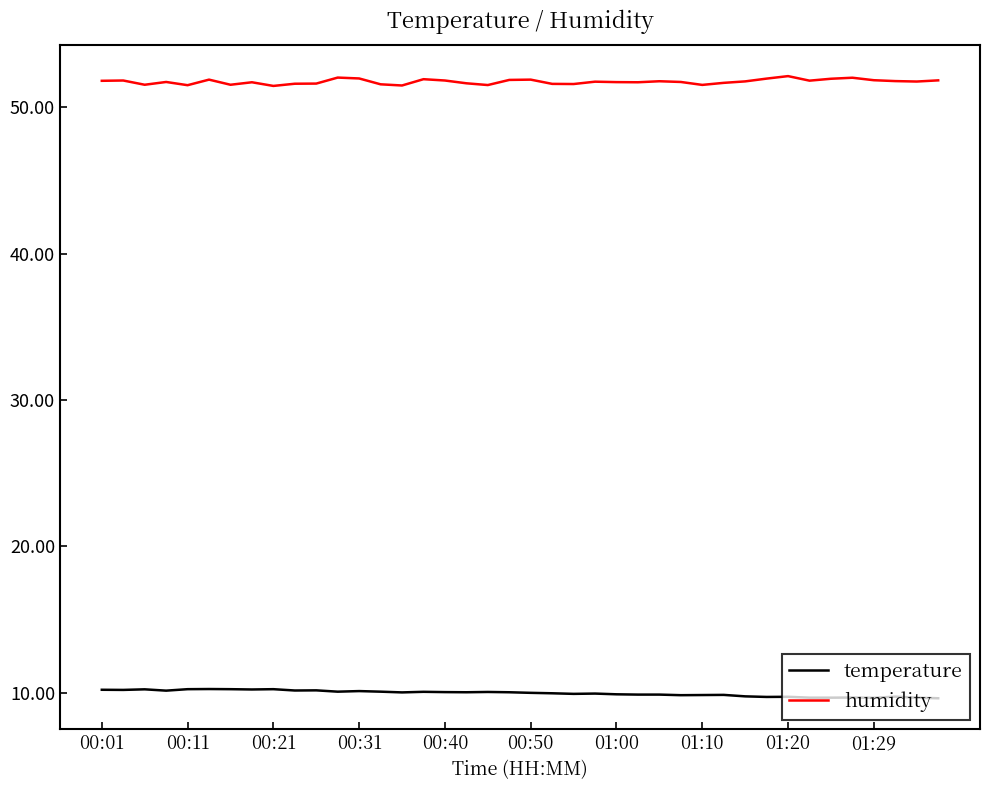

Which series has the largest total across all categories?

humidity